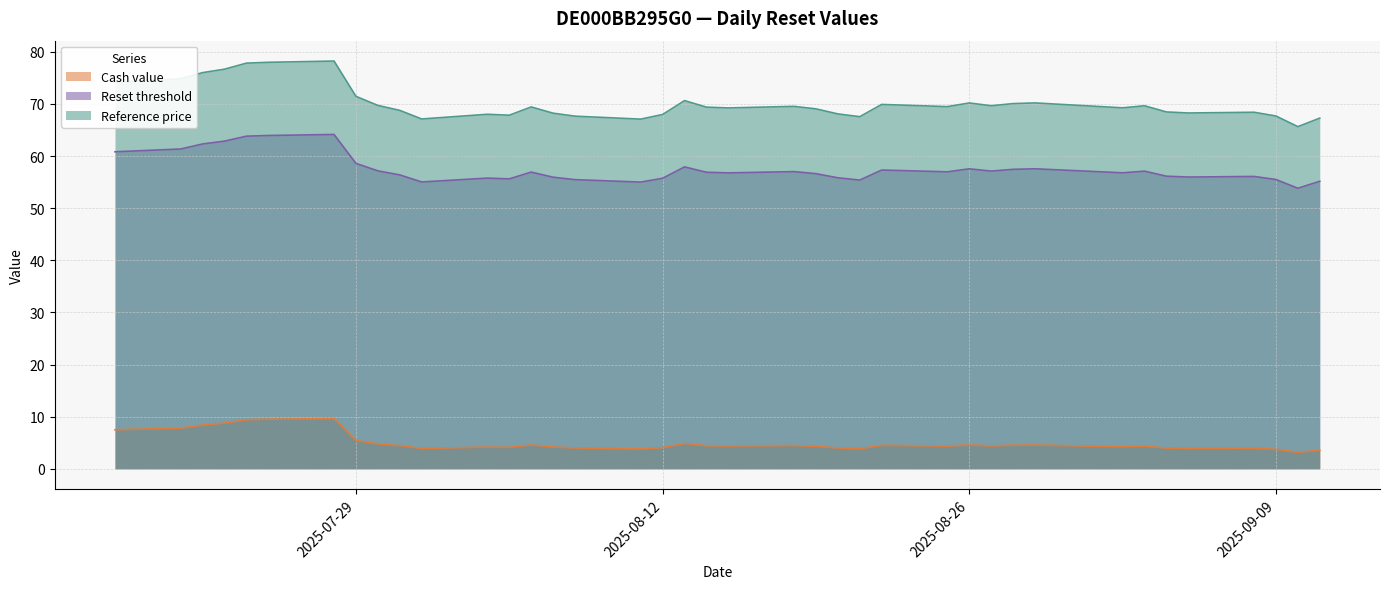

Which series changed the most between 2025-08-22 and 2025-07-18?

Reference price